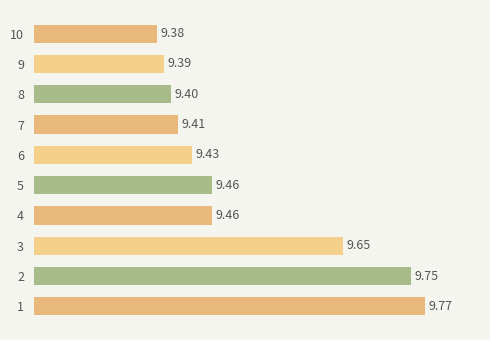

Approximately how many times larger is the value at 4 compared to 2?

1.0